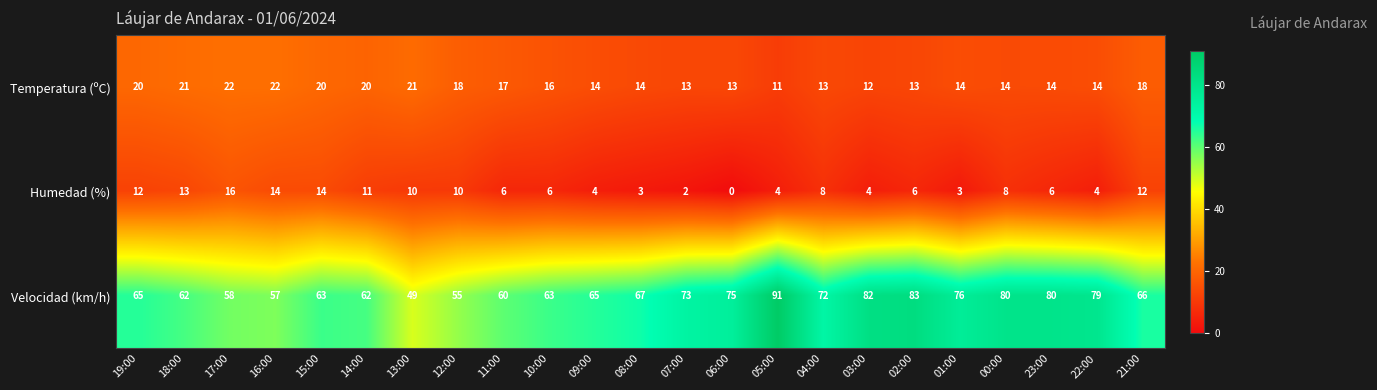

The value of Temperatura (ºC) at 18:00 is 14. True or false?

False